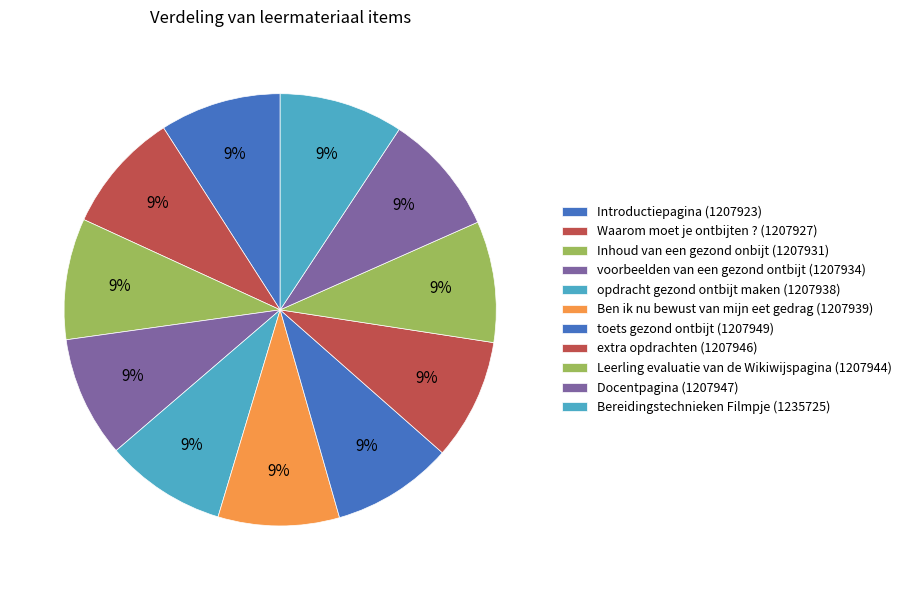

How many segments does this pie chart have?

11